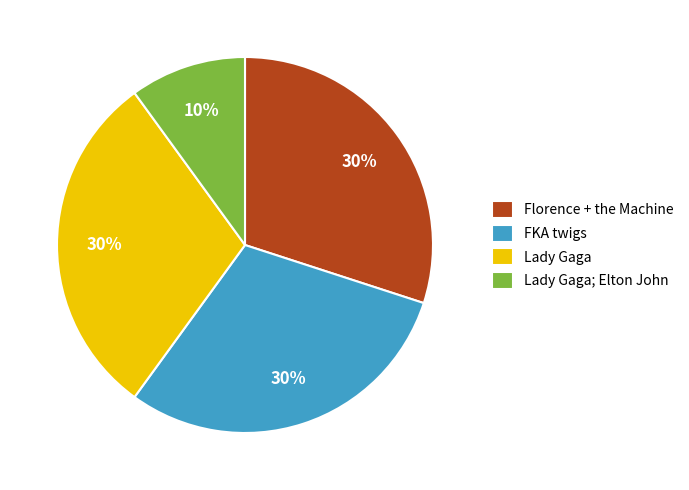

Is the sum of Lady Gaga; Elton John and FKA twigs greater than half?

No